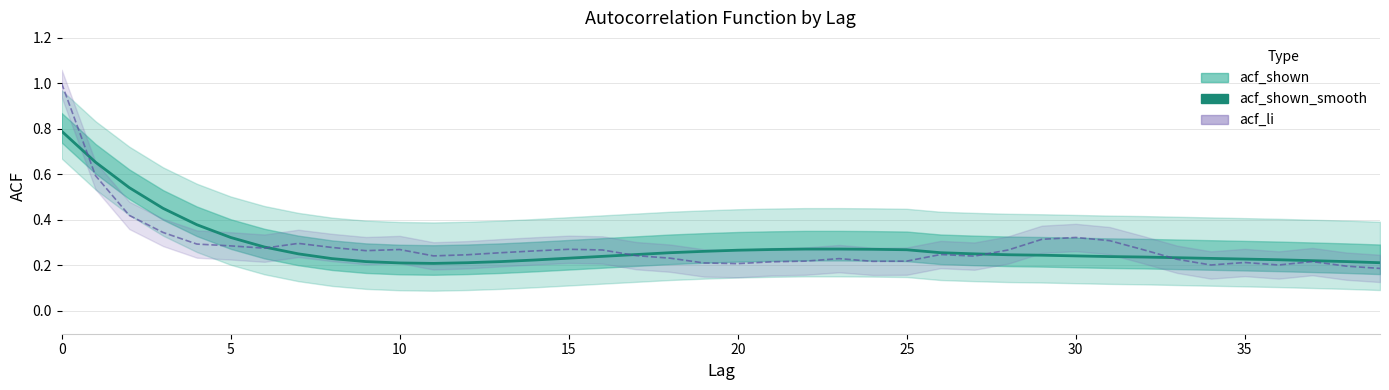

What is the difference between the second highest and second lowest values?

0.4